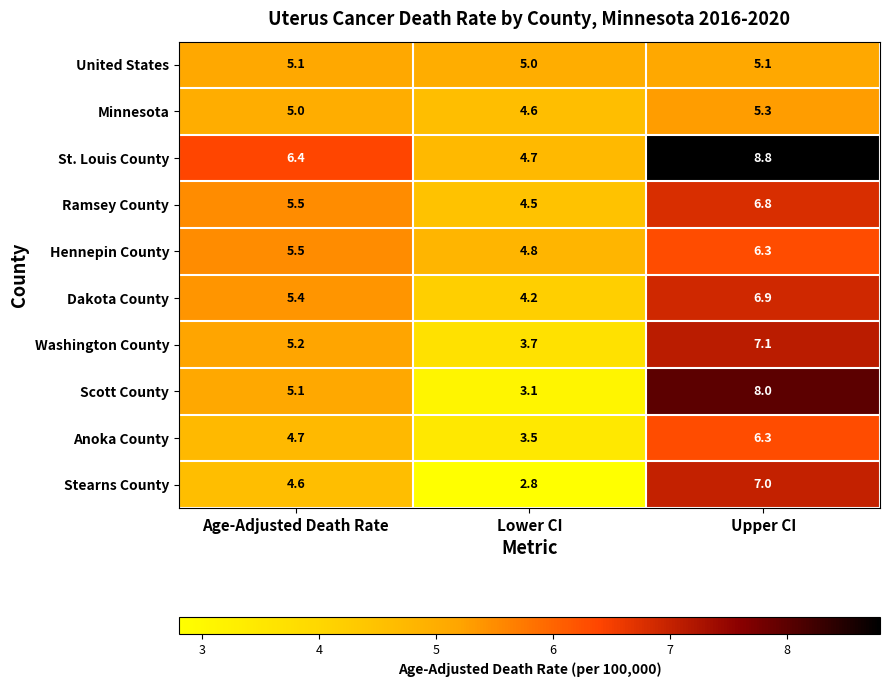

Rank the series at Lower CI from highest to lowest value.

United States, Hennepin County, St. Louis County, Minnesota, Ramsey County, Dakota County, Washington County, Anoka County, Scott County, Stearns County